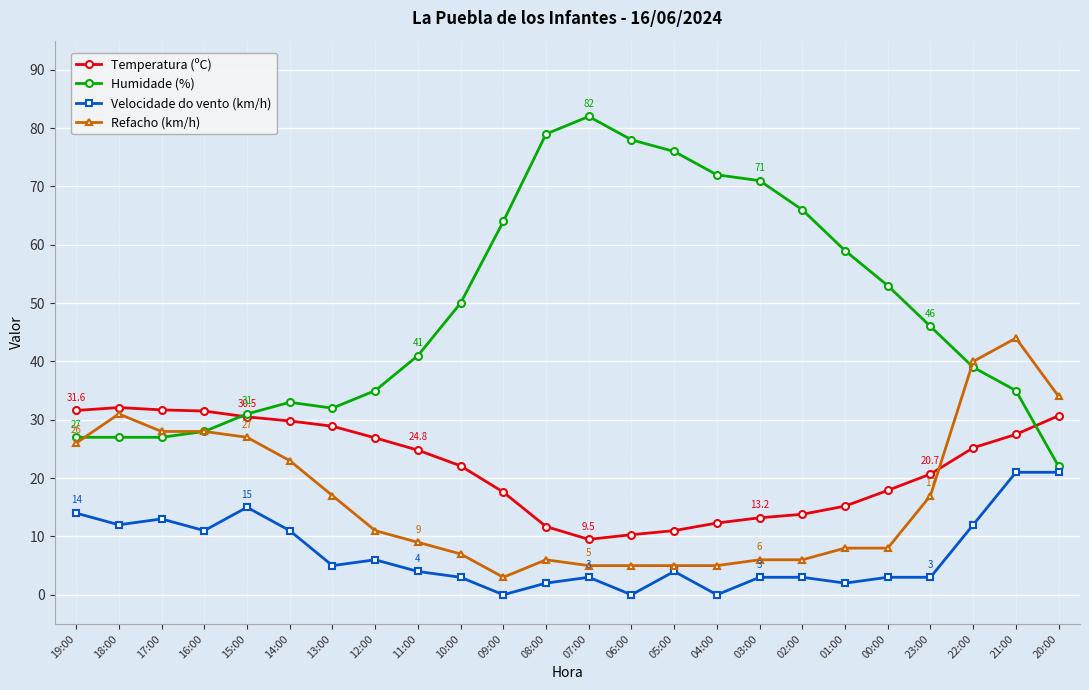

What is the approximate value of Humidade (%) at 15:00?

31.0